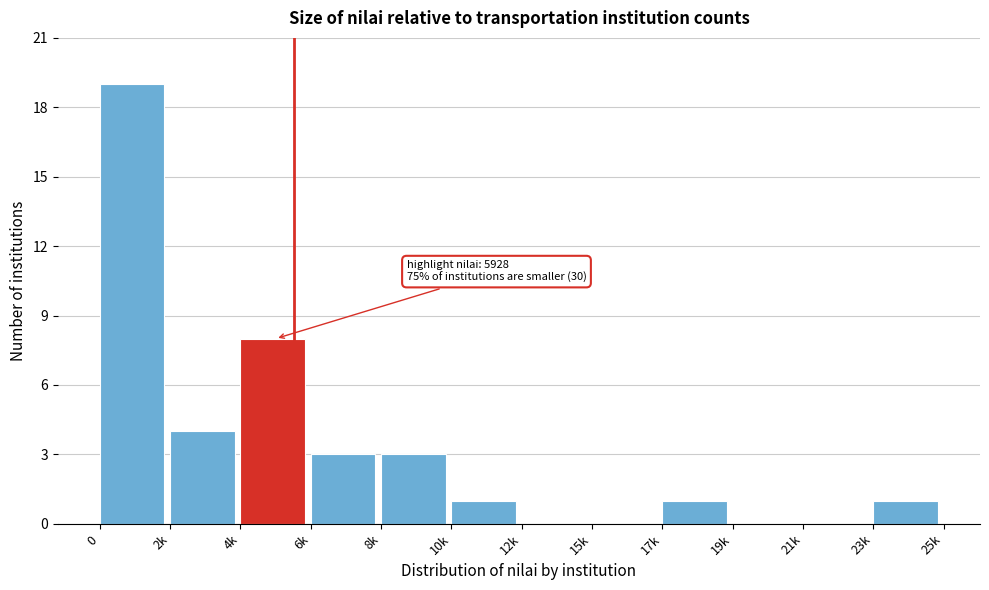

Reading right to left, transcribe all the data shown in this chart.

23k=1	21k=0	19k=0	17k=1	15k=0	12k=0	10k=1	8k=3	6k=3	4k=8	2k=4	0=19